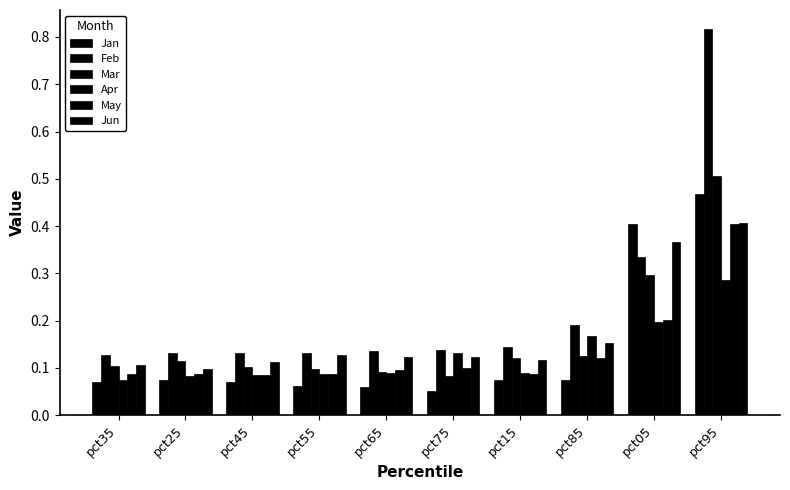

Which series has the largest total across all categories?

Feb